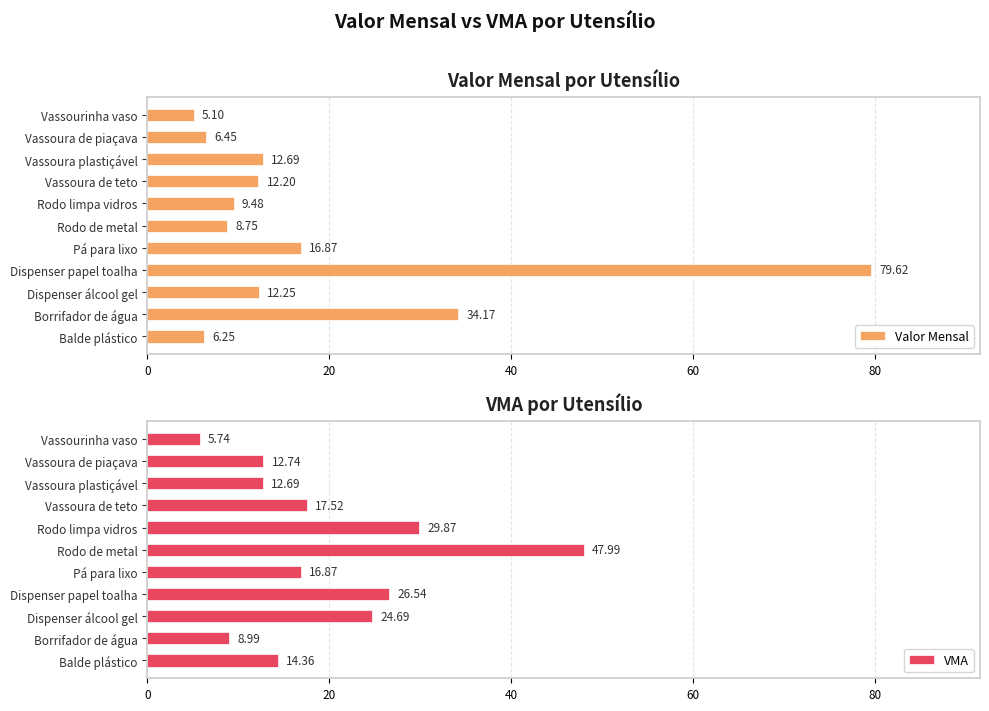

At which label does Valor Mensal reach its peak?

Dispenser papel toalha